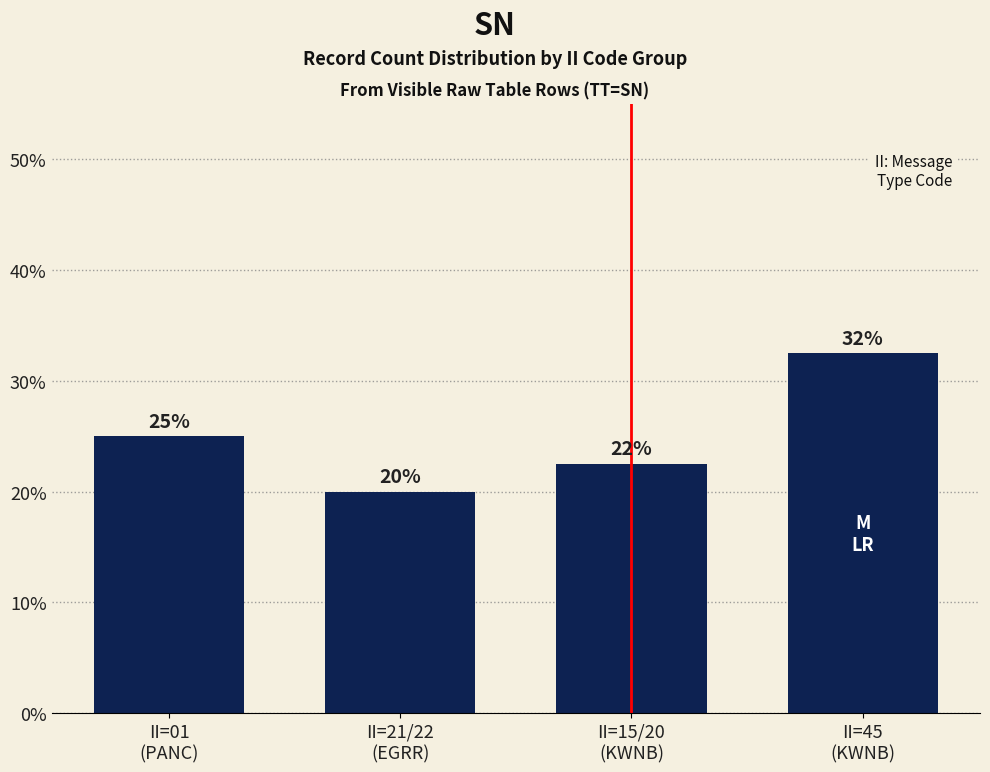

What is the value of the 3rd bar from the left?

22.5